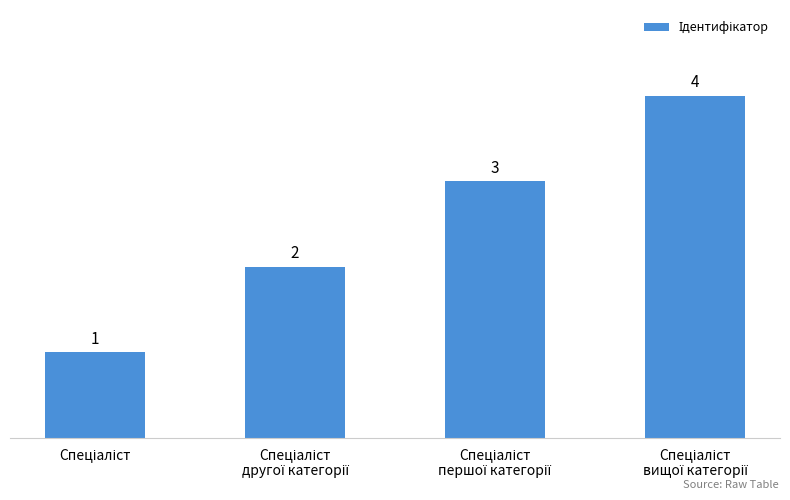

What is the difference between the maximum and minimum values?

3